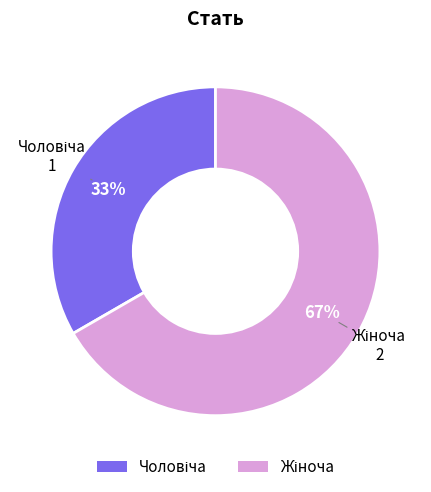

Is there a majority slice in this chart?

Yes